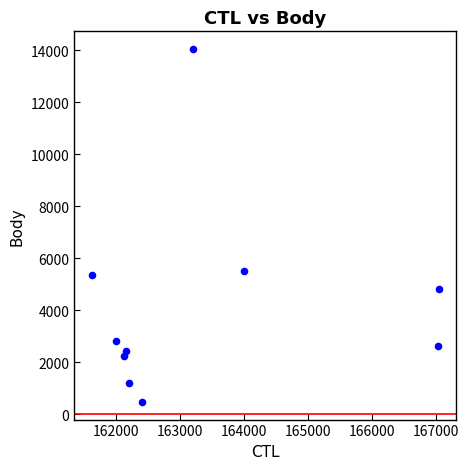

What is the average X value?

163377